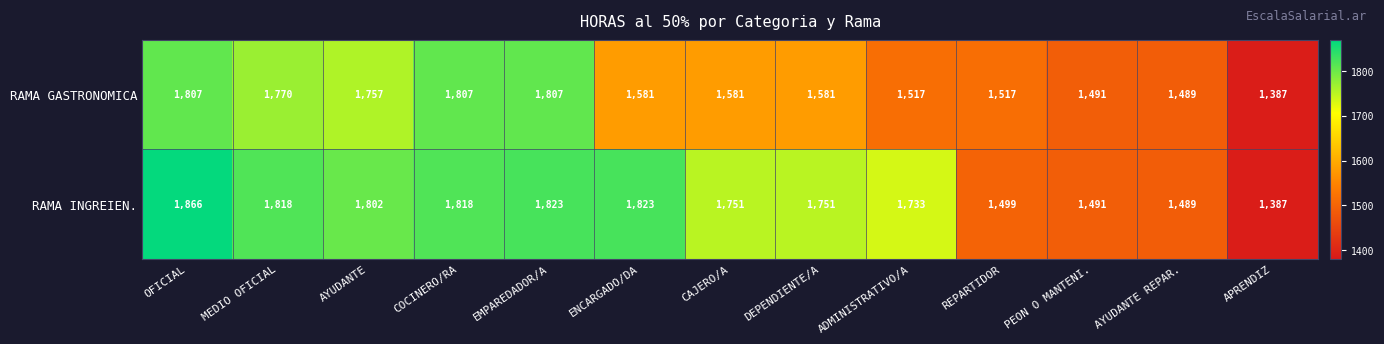

Which series has the largest range (max minus min)?

RAMA INGREIEN.